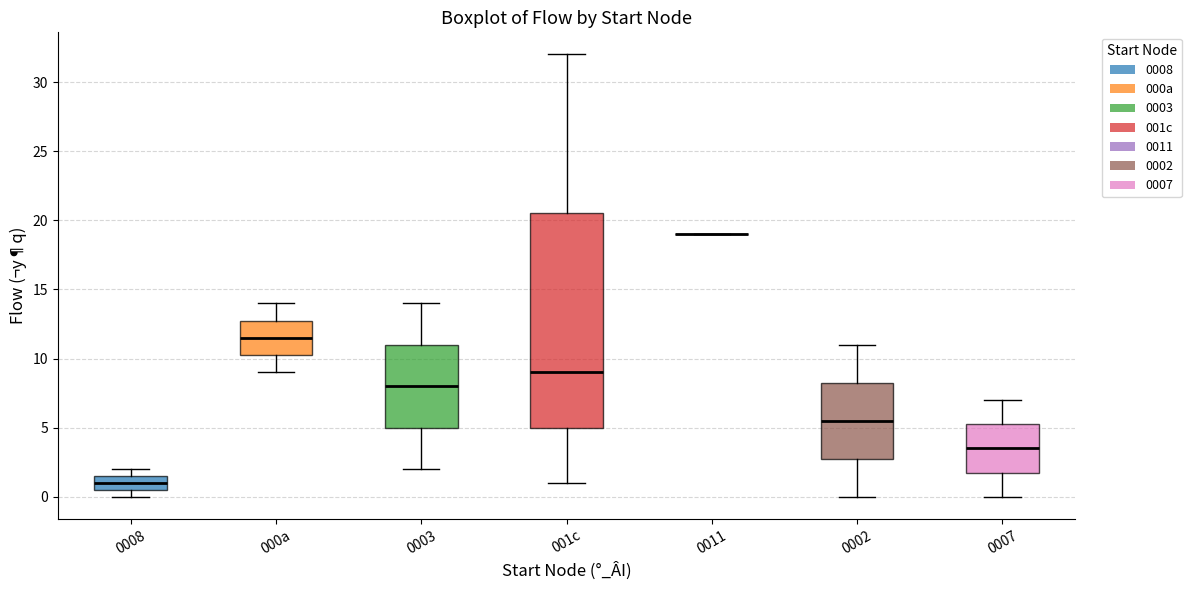

Reading left to right, read every box against the y-axis: the position of its median line, the range the box covers, and the ends of its whiskers. The values are not printed on the chart, so give them approximately, as read against the axis.

0008: median 1.0, box 0.5 to 1.5, whiskers 0.0 to 2.0
000a: median 11.5, box 10.5 to 13.0, whiskers 9.0 to 14.0
0003: median 8.0, box 5.0 to 11.0, whiskers 2.0 to 14.0
001c: median 9.0, box 5.0 to 20.5, whiskers 1.0 to 32.0
0011: box collapsed to a line at 19.0, whiskers 19.0 to 19.0
0002: median 5.5, box 3.0 to 8.5, whiskers 0.0 to 11.0
0007: median 3.5, box 2.0 to 5.5, whiskers 0.0 to 7.0